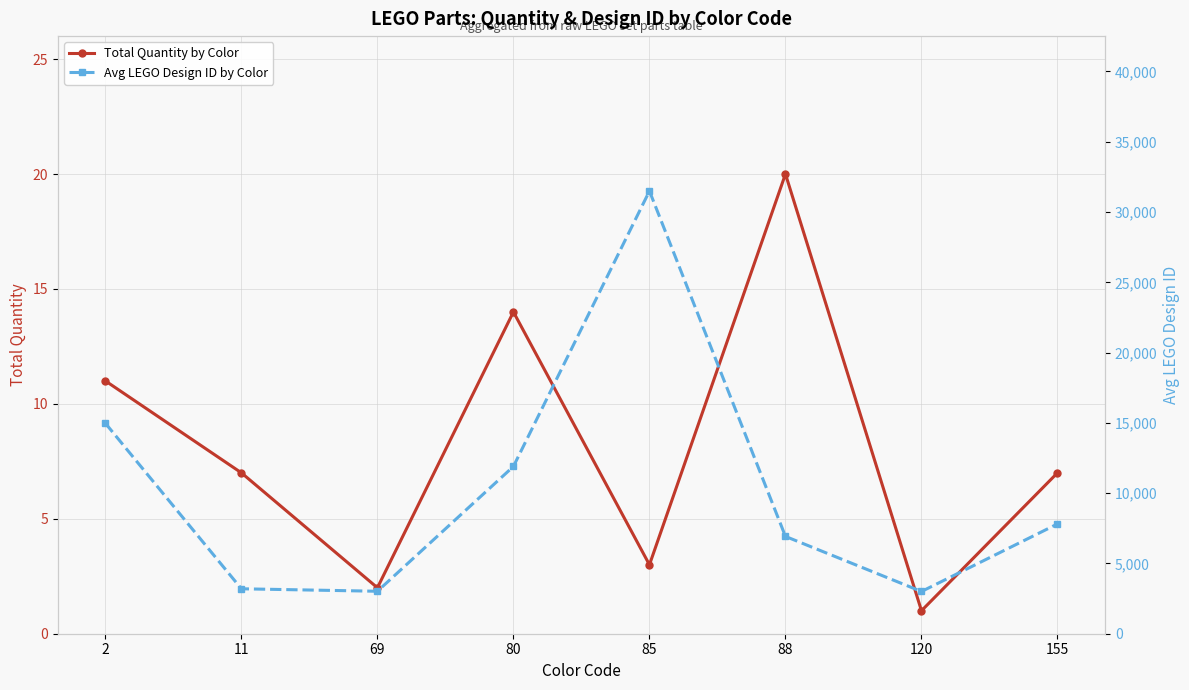

At which category is the sum across all series the highest?

85